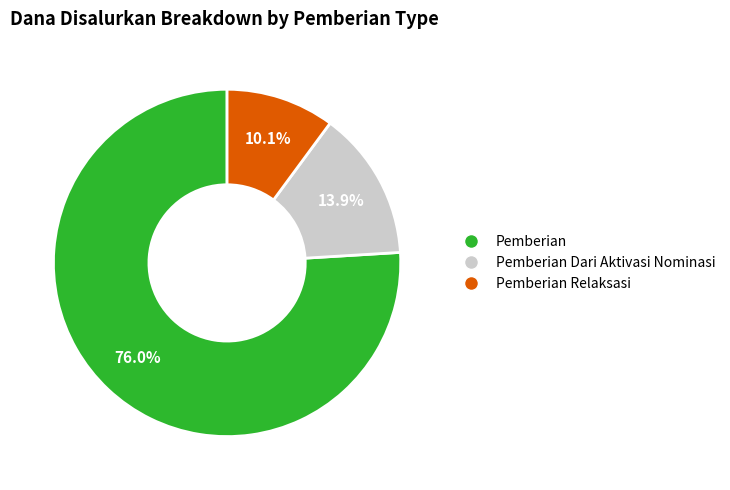

Does Pemberian Relaksasi represent more than half of the total?

No